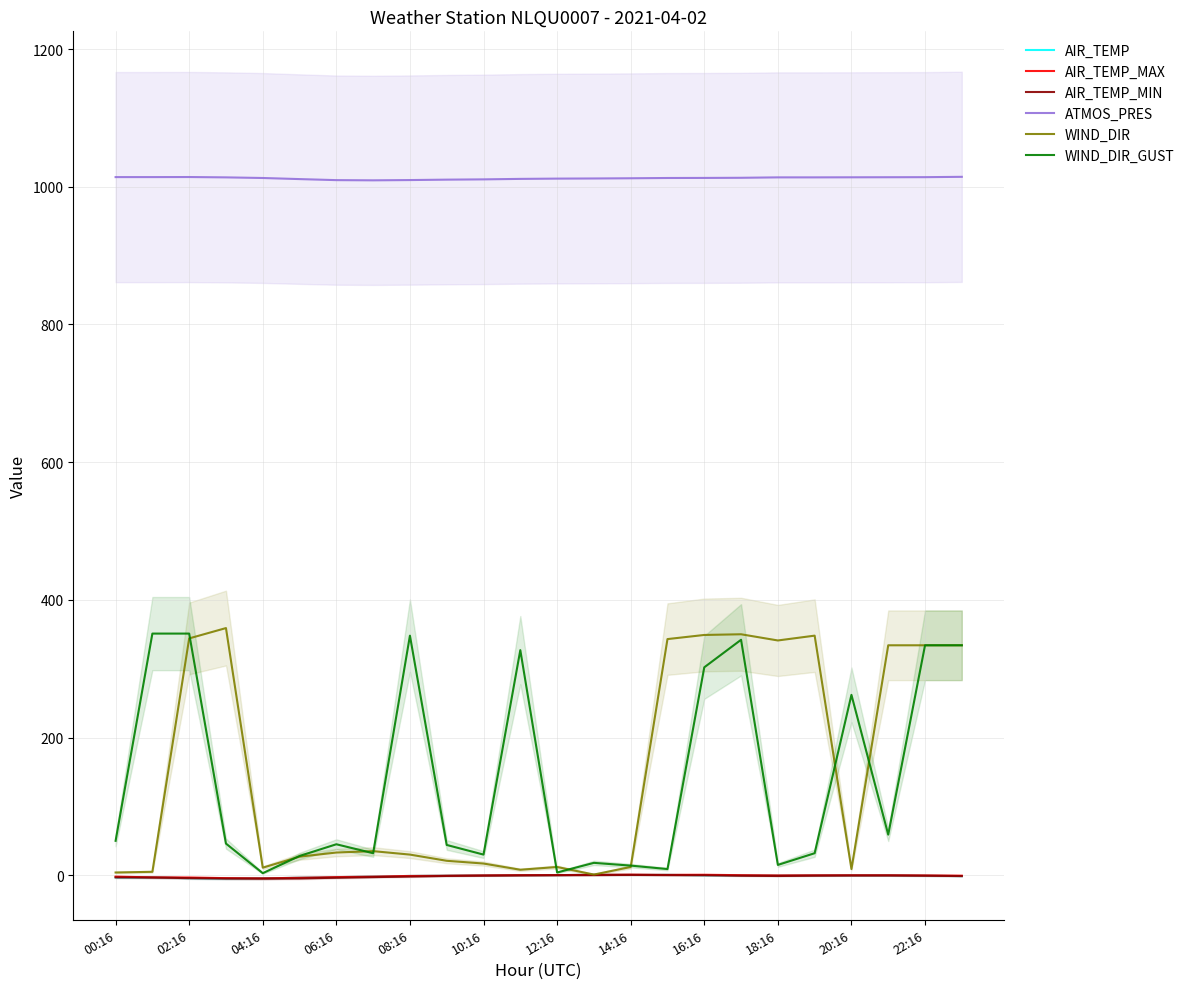

True or false: ATMOS_PRES and WIND_DIR cross at least once.

False